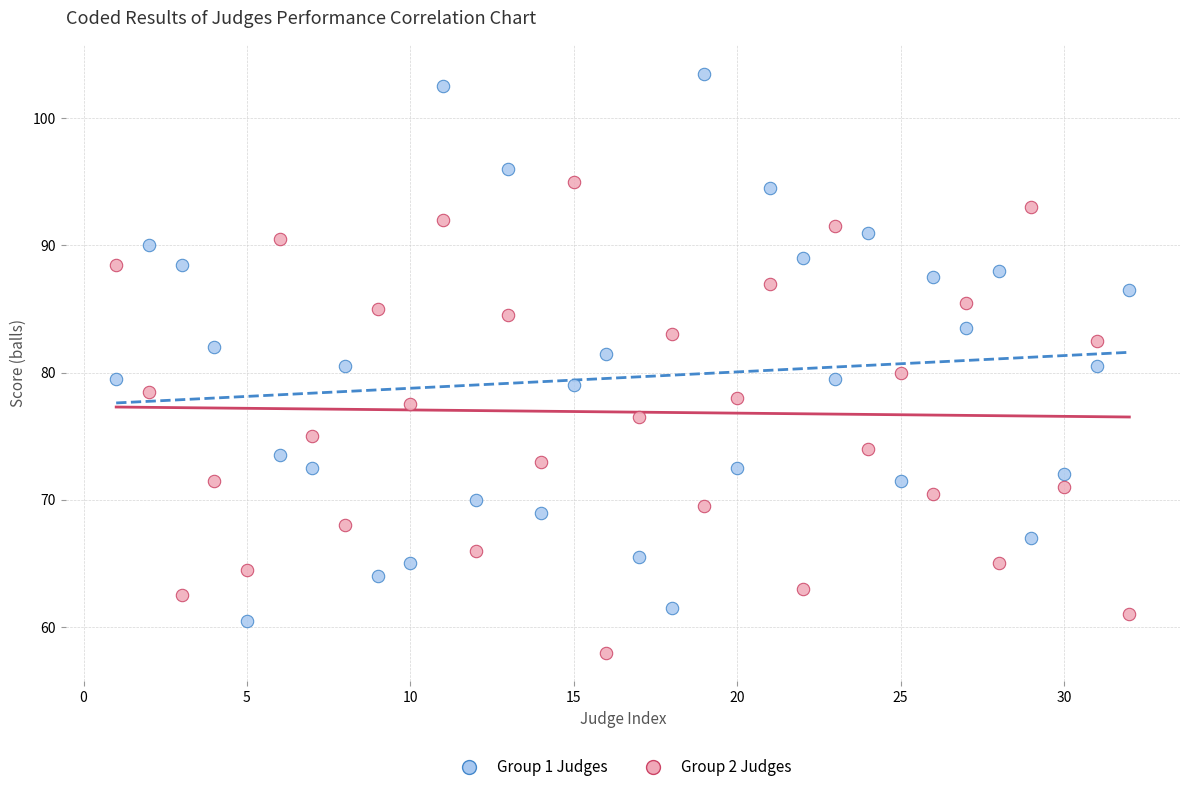

Across all data points, what is the range of X values (max minus min)?

31.0